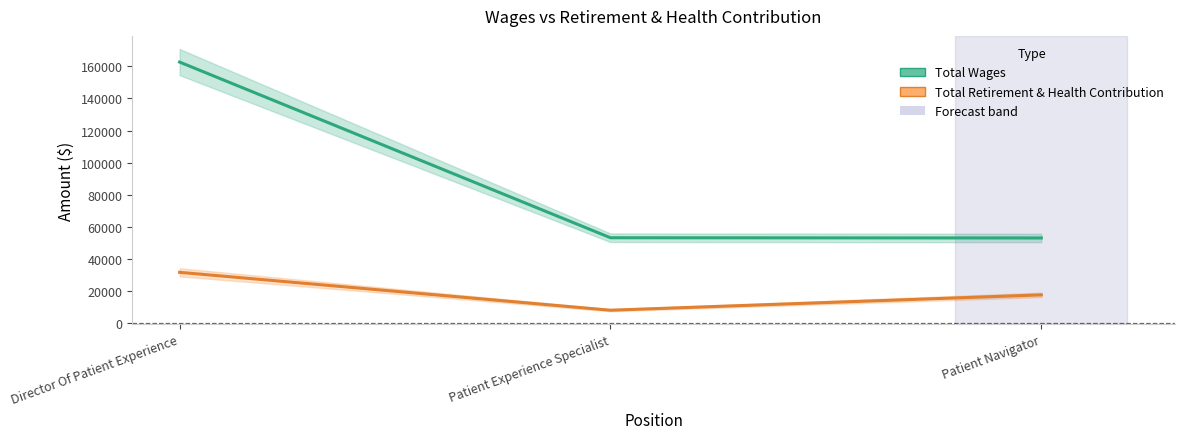

What are all the series names shown in the legend?

Total Wages, Total Retirement & Health Contribution